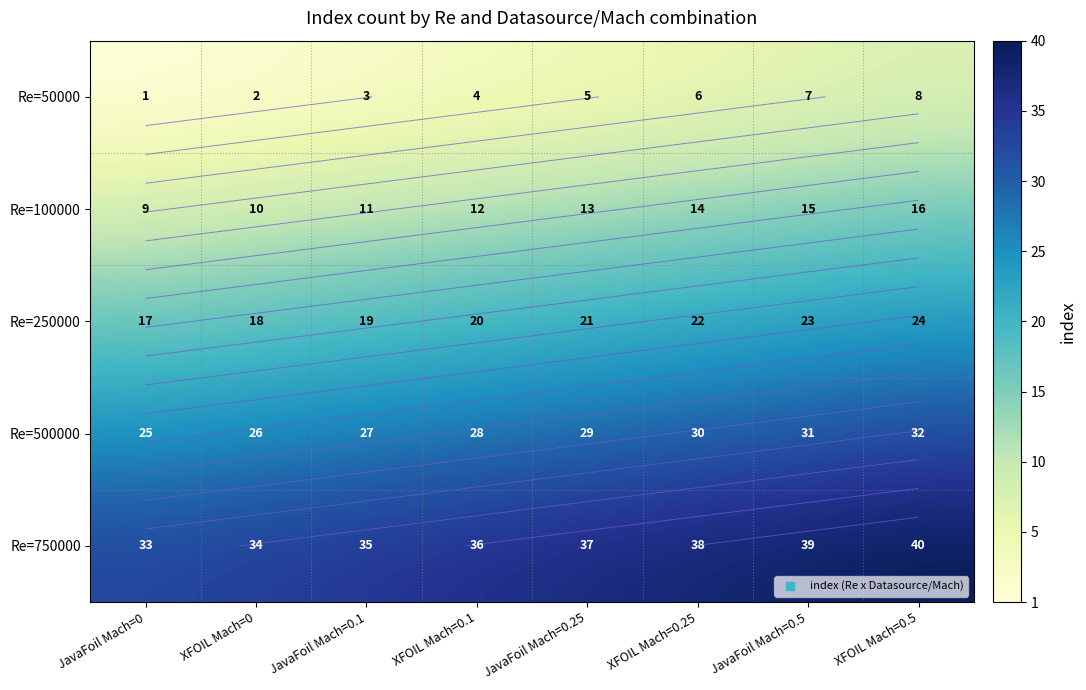

What is the sum of all Re=500000 values?

228